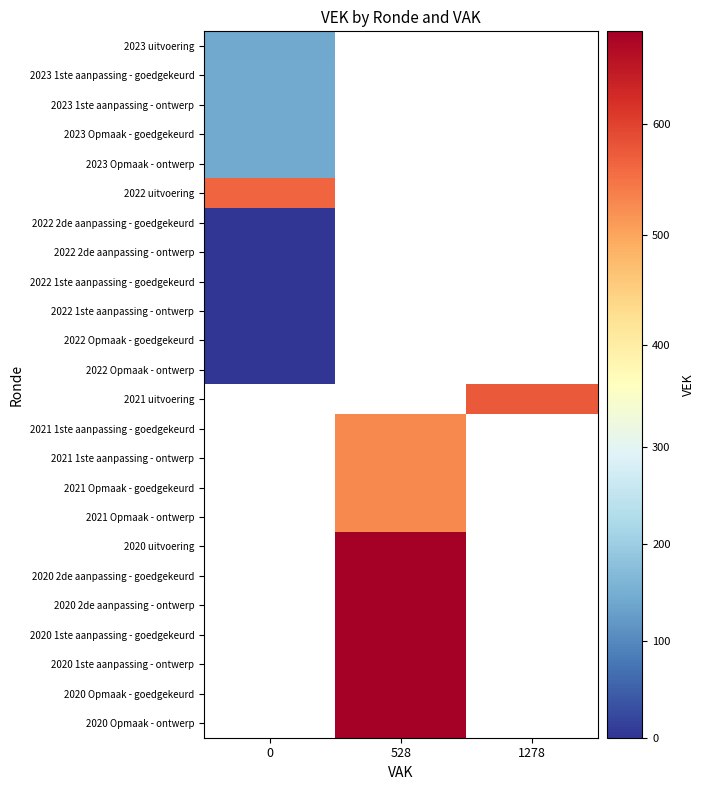

Count the number of data series in this chart.

24